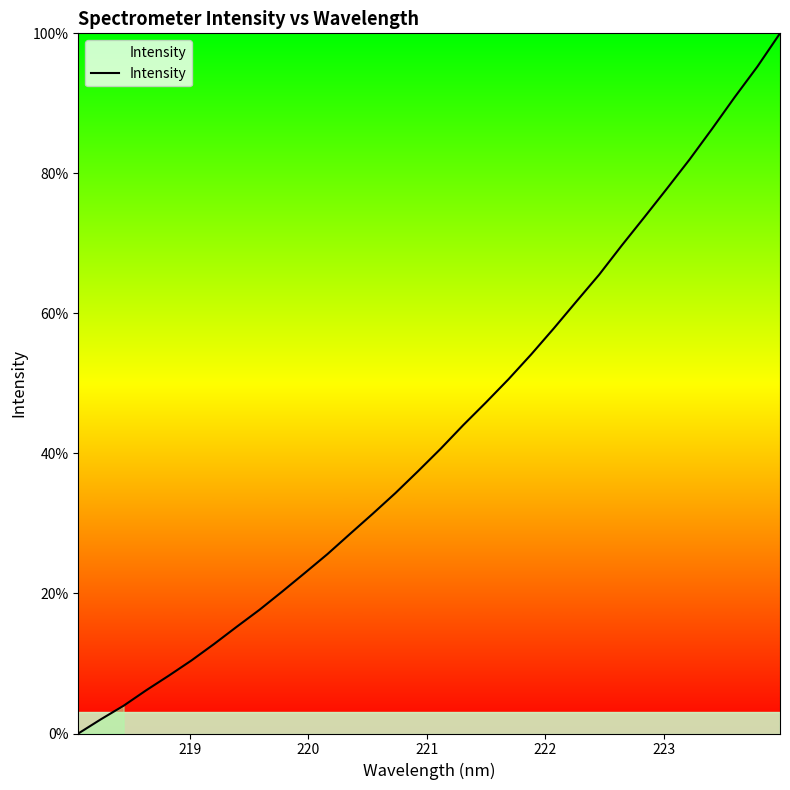

What is the maximum value shown in the chart?

100.0